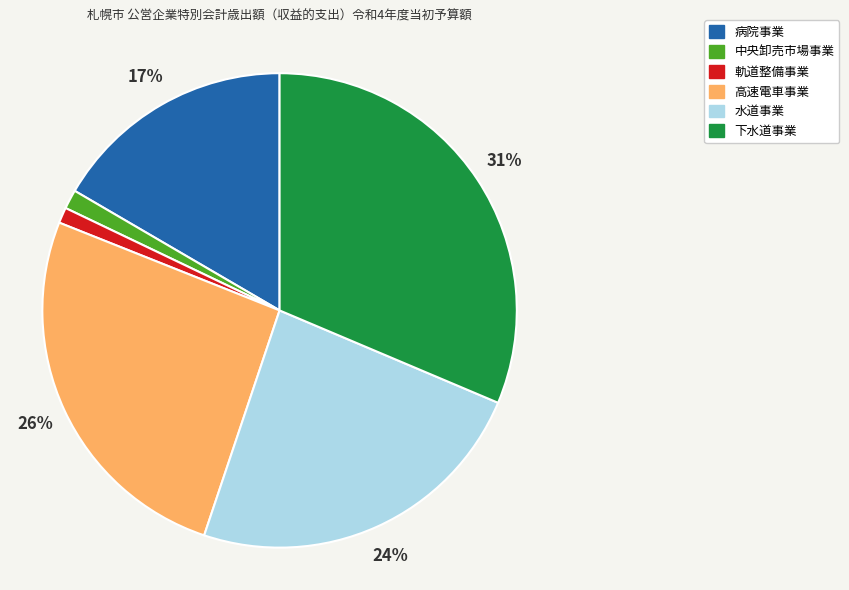

Which slice is the largest?

下水道事業